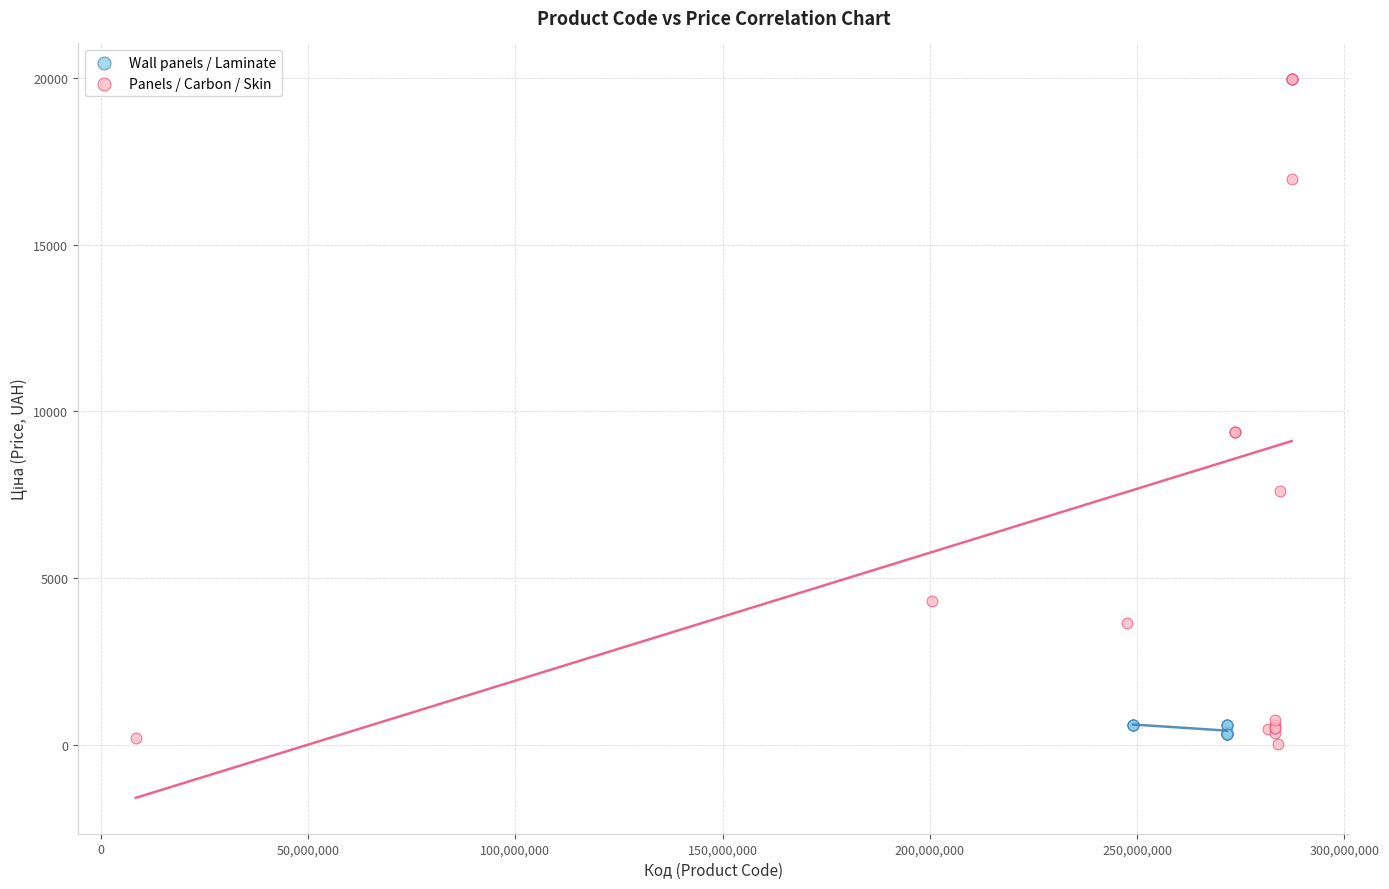

Which series reaches the maximum Y coordinate?

Panels / Carbon / Skin